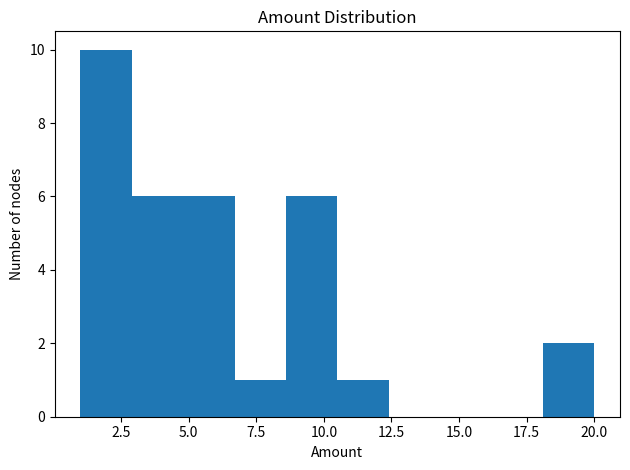

Around what value on the x-axis is the tallest bar? Give the approximate position of its centre, as read against the axis.

2.0